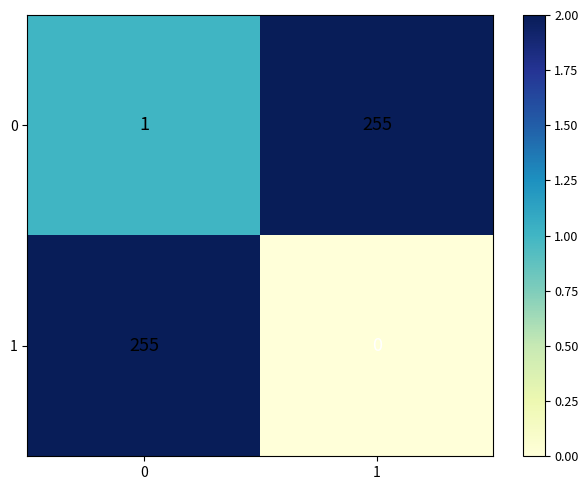

Between 0 and 1, which series saw the biggest shift?

1